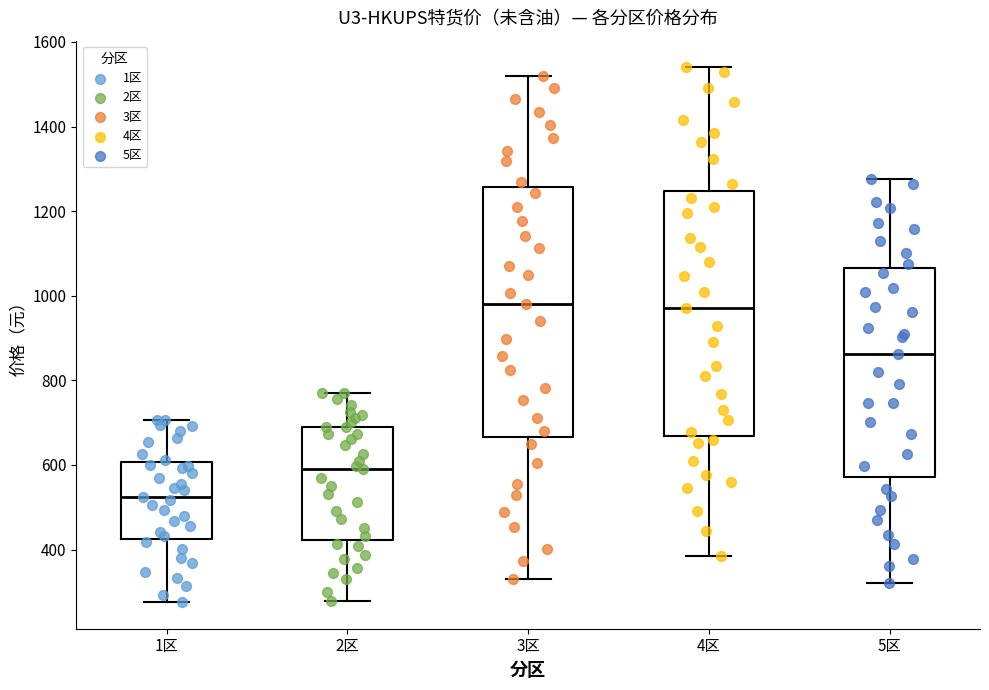

Reading left to right, transcribe this box plot: for each box, give where its median line is, the range the box spans, and where its two whiskers end, as read against the y-axis. The values are not printed on the chart, so give them approximately, as read against the axis.

1区: median 520, box 420 to 600, whiskers 280 to 700
2区: median 580, box 420 to 680, whiskers 280 to 780
3区: median 980, box 660 to 1260, whiskers 320 to 1520
4区: median 980, box 660 to 1240, whiskers 380 to 1540
5区: median 860, box 580 to 1060, whiskers 320 to 1280